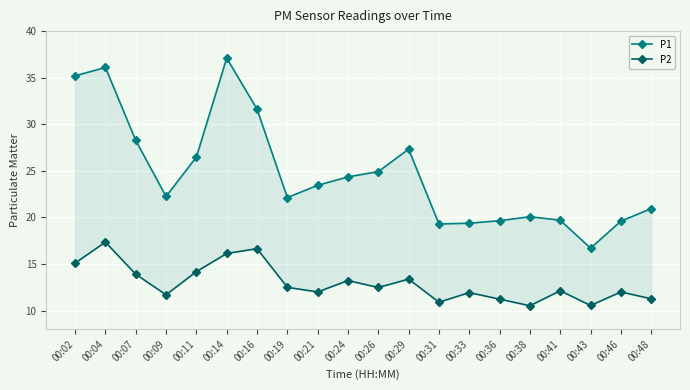

Reading right to left, extract all data points from this chart.

P1: 20.9	19.6	16.7	19.7	20.1	19.6	19.4	19.3	27.3	24.9	24.4	23.4	22.1	31.6	37.1	26.5	22.2	28.3	36.1	35.2
P2: 11.3	12.0	10.6	12.1	10.5	11.2	11.9	10.9	13.4	12.5	13.2	12.0	12.5	16.6	16.1	14.2	11.7	13.9	17.4	15.1